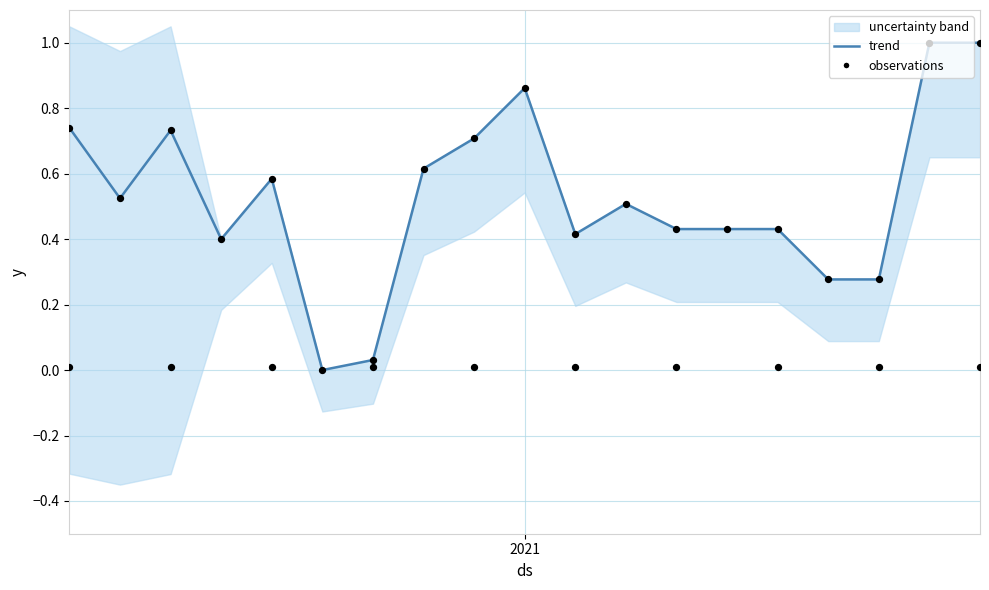

At how many categories does at least one series exceed 0?

18